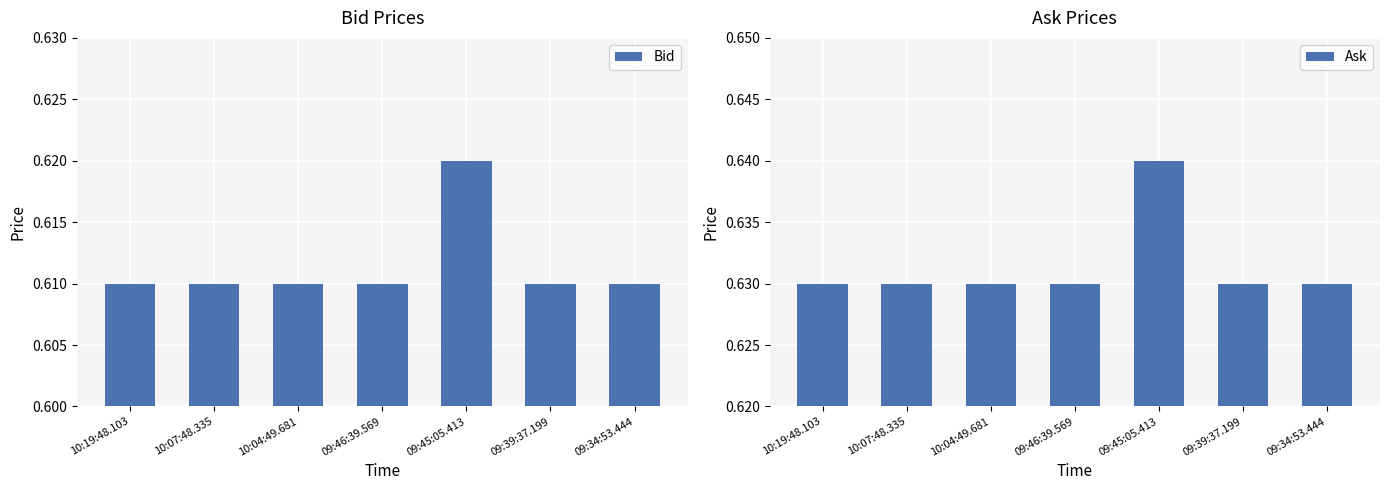

What is the value of the Bid bar at the 2nd from the left?

0.6